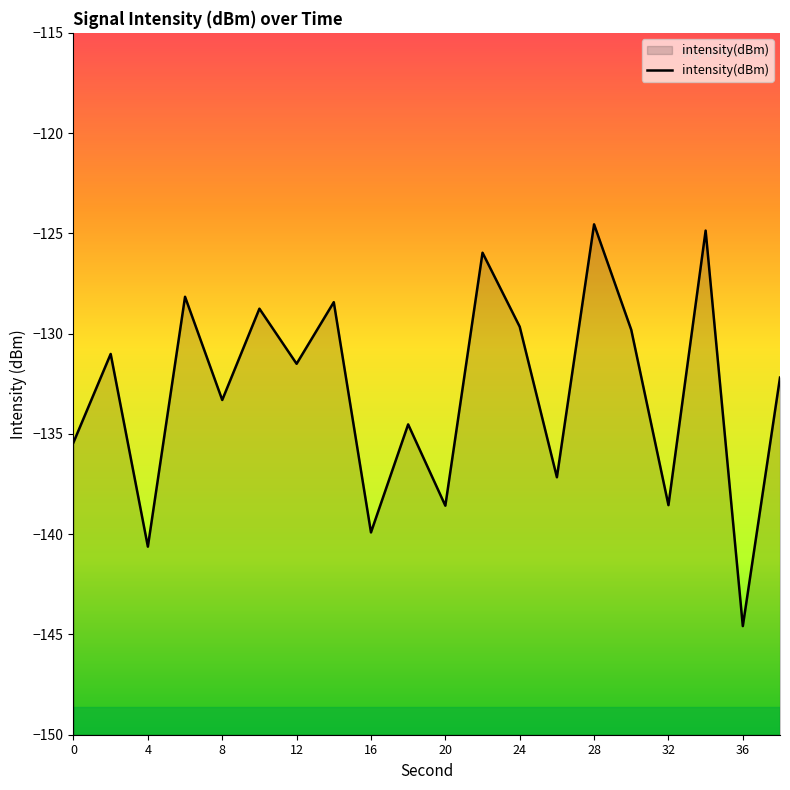

What is the maximum value shown in the chart?

-124.5